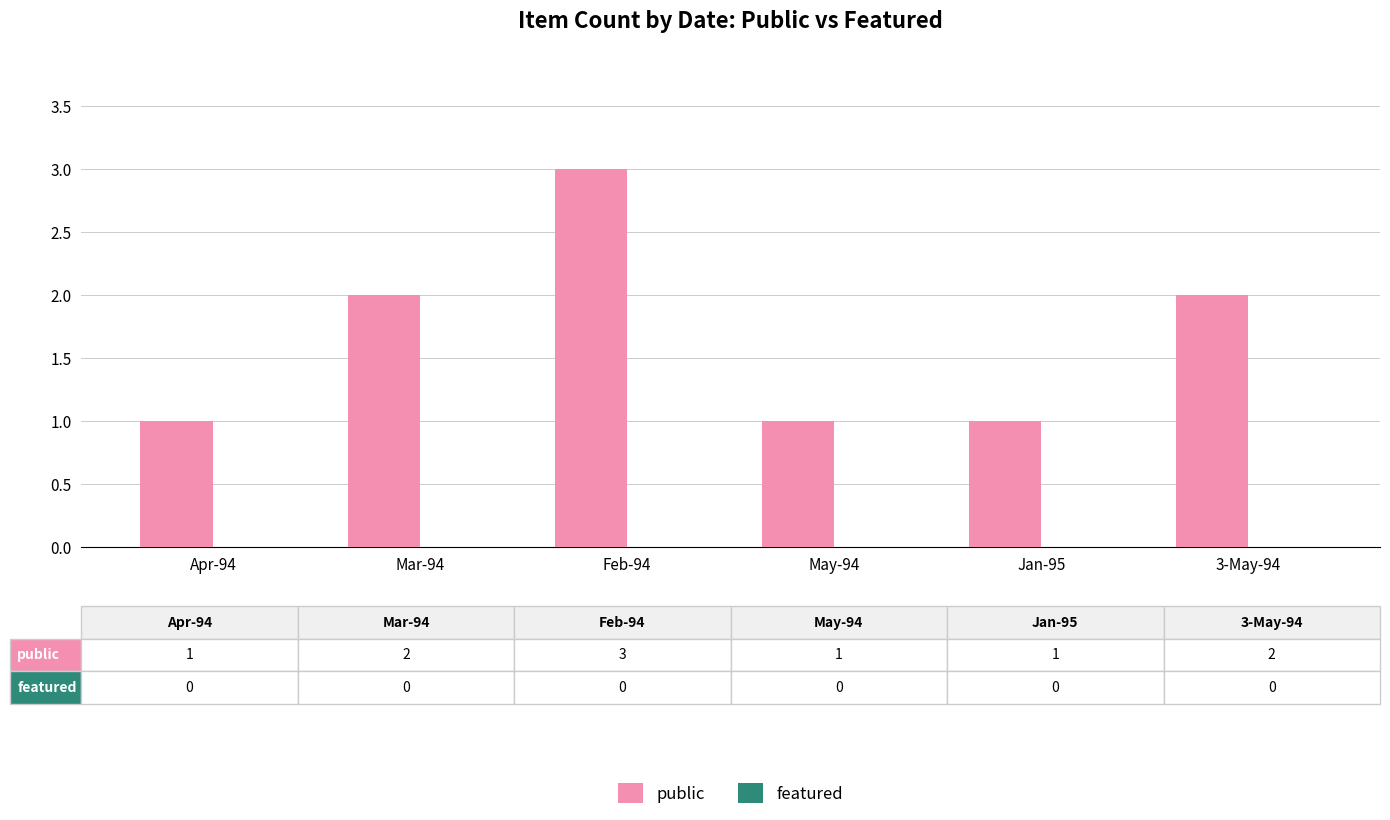

Reading left to right, list all the values displayed in this chart.

Apr-94=1	Mar-94=2	Feb-94=3	May-94=1	Jan-95=1	3-May-94=2